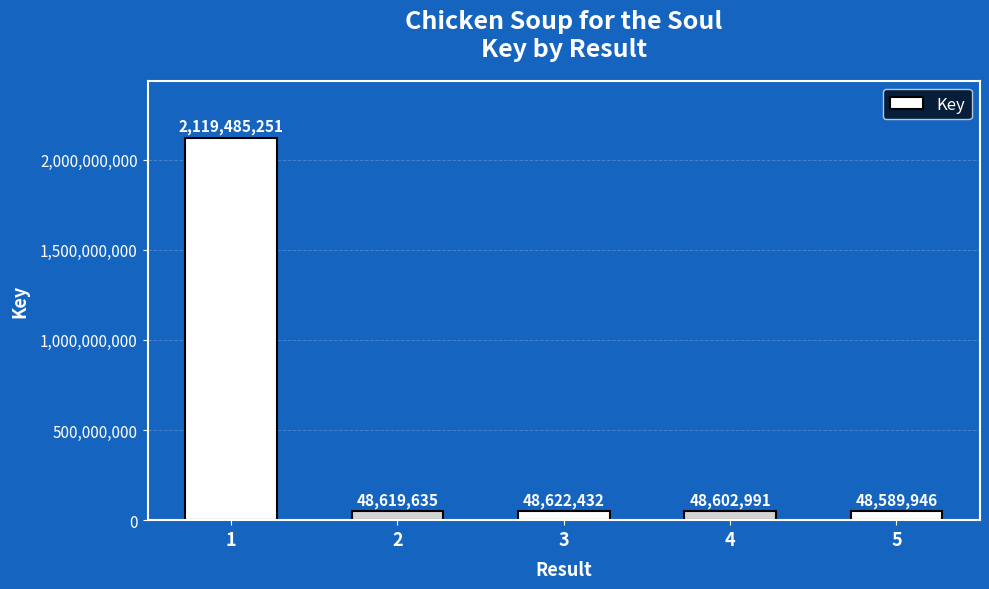

What is the minimum value shown in the chart?

48589946